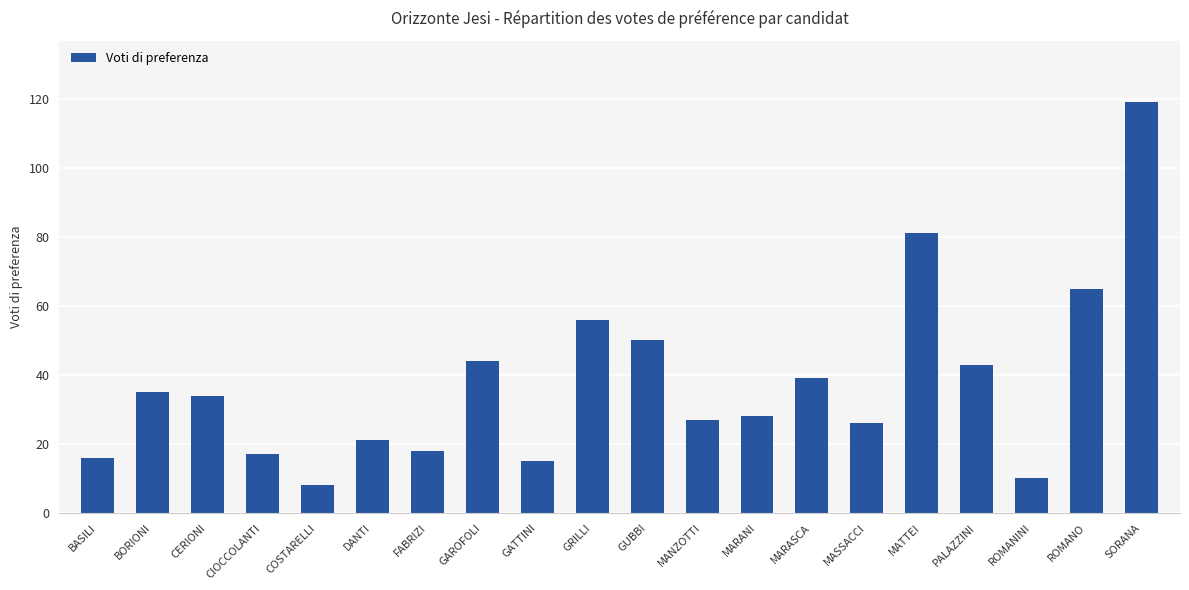

Reading right to left, transcribe all the data shown in this chart.

SORANA=119	ROMANO=65	ROMANINI=10	PALAZZINI=43	MATTEI=81	MASSACCI=26	MARASCA=39	MARANI=28	MANZOTTI=27	GUBBI=50	GRILLI=56	GATTINI=15	GAROFOLI=44	FABRIZI=18	DANTI=21	COSTARELLI=8	CIOCCOLANTI=17	CERIONI=34	BORIONI=35	BASILI=16